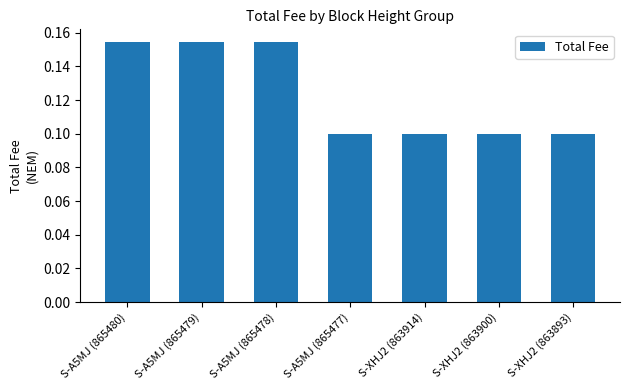

True or false: the data shows 0.1 at S-XHJ2 (863914).

True